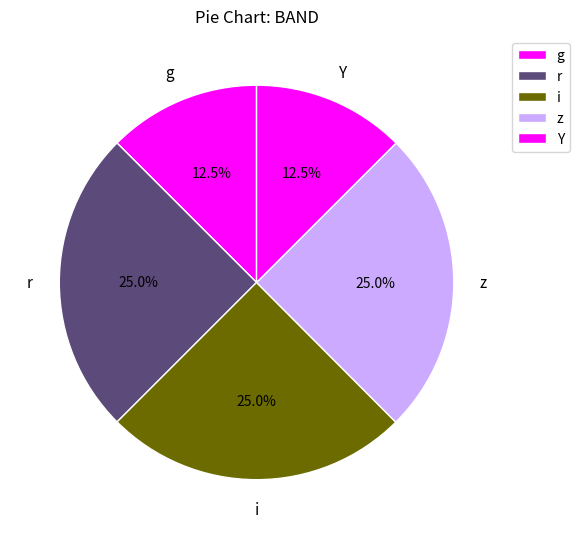

Does g represent more than half of the total?

No